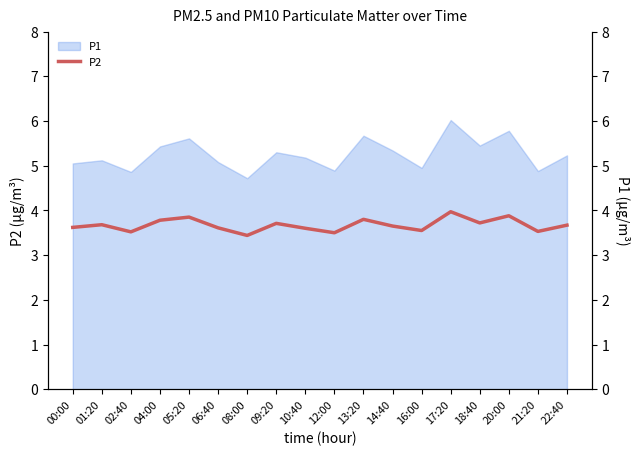

The P1 series shows 1.5 at 08:00. True or false?

False